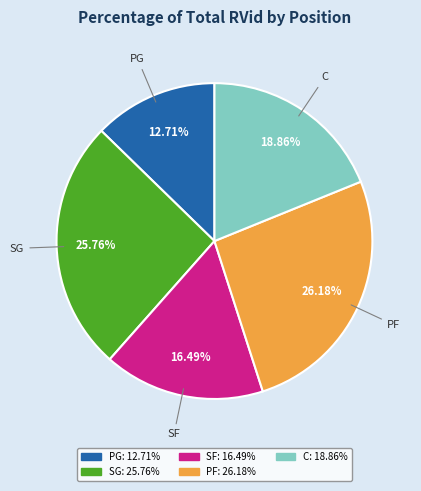

Does SF represent more than half of the total?

No